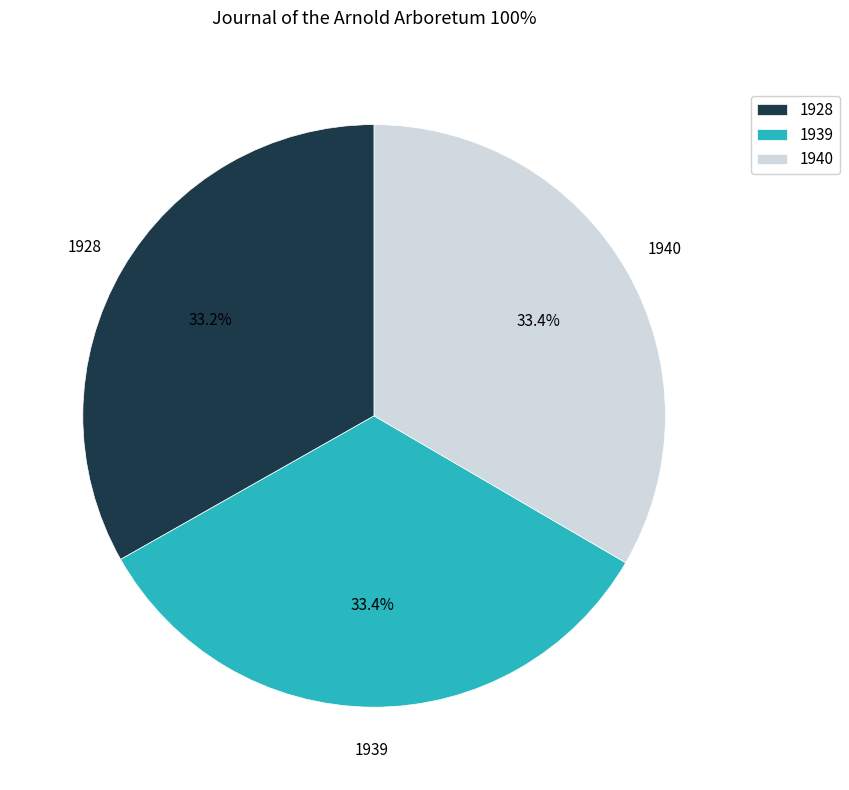

Combined, what portion of the pie is 1939 and 1940?

66.8%